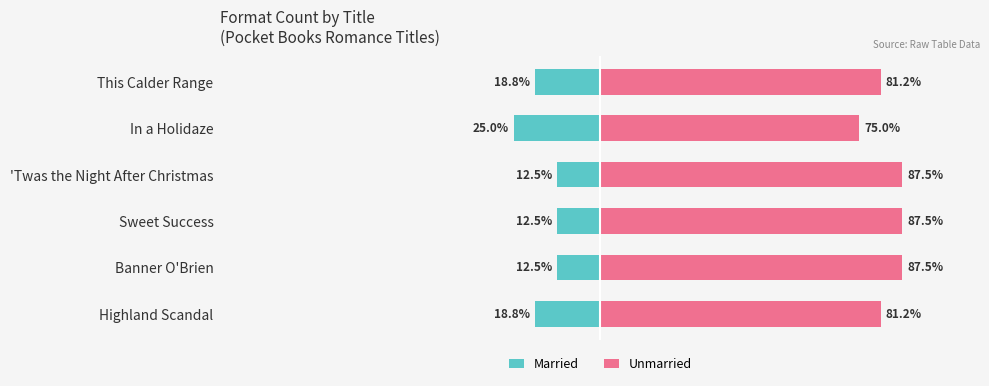

Which has a higher value, This Calder Range or 'Twas the Night After Christmas?

'Twas the Night After Christmas